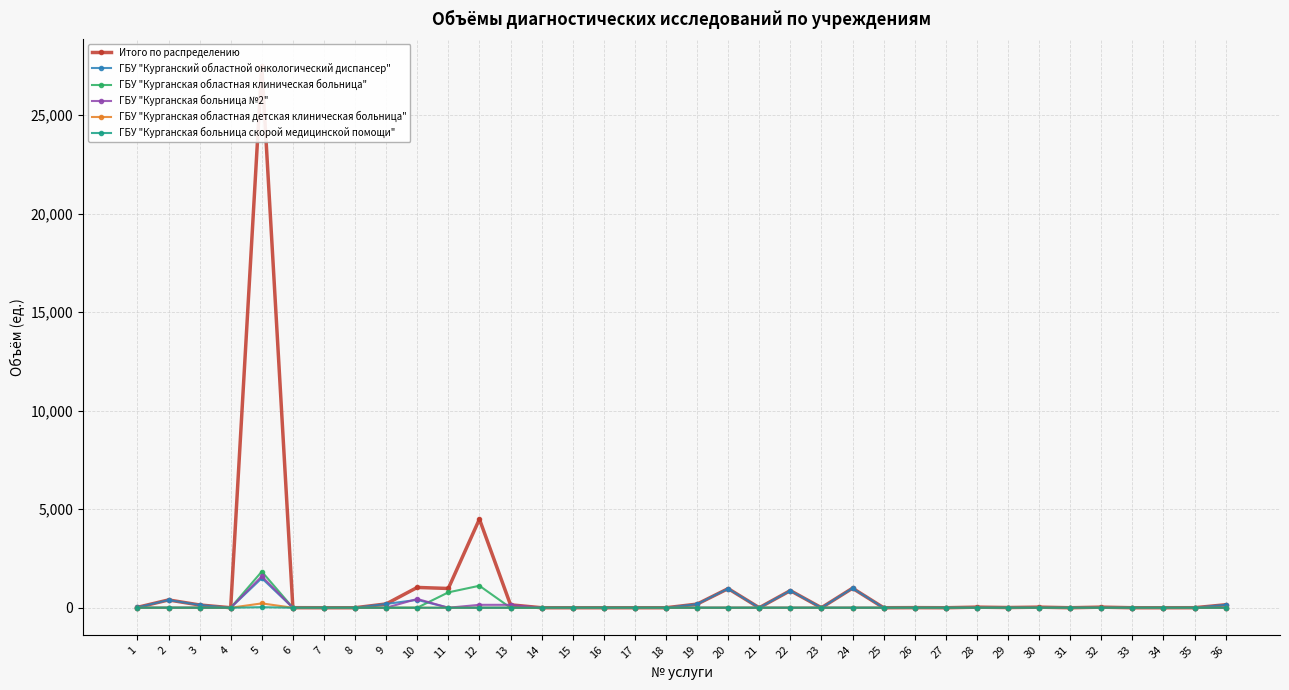

At which label does Итого по распределению reach its minimum?

4